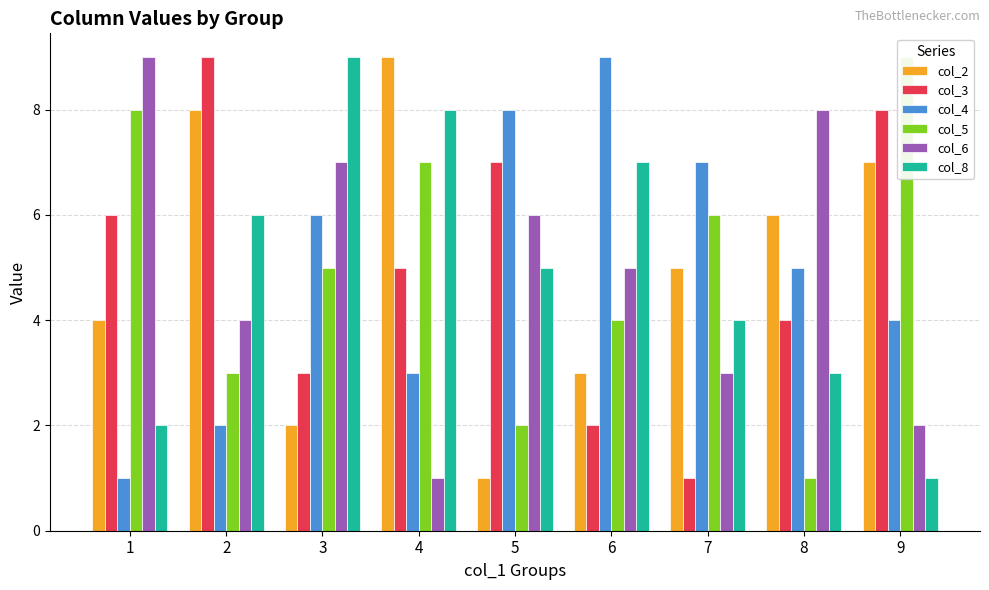

What is the maximum value for col_3?

9